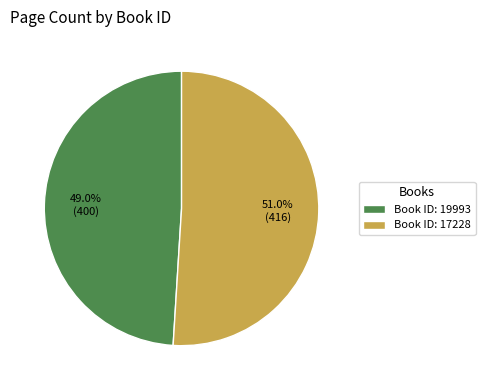

Rank the categories by value from lowest to highest.

Book ID: 19993, Book ID: 17228